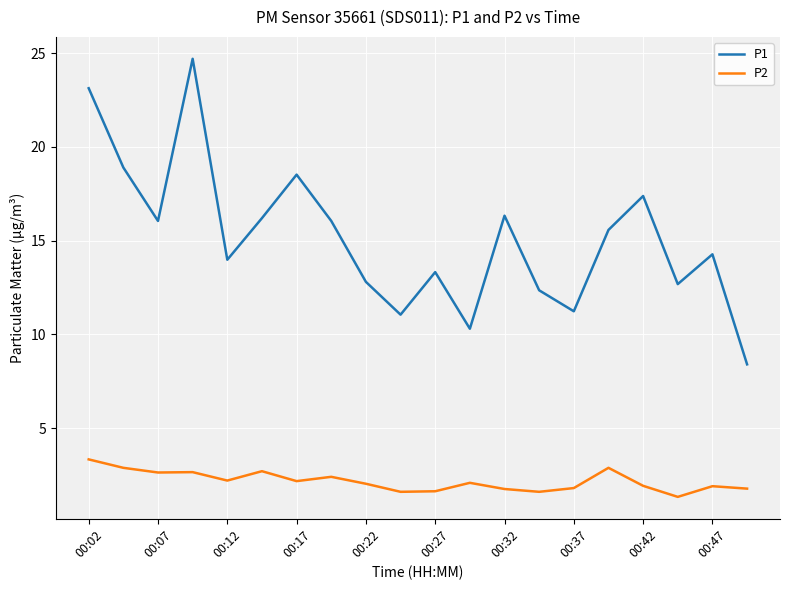

Rank the series by their average value, from lowest to highest.

P2, P1